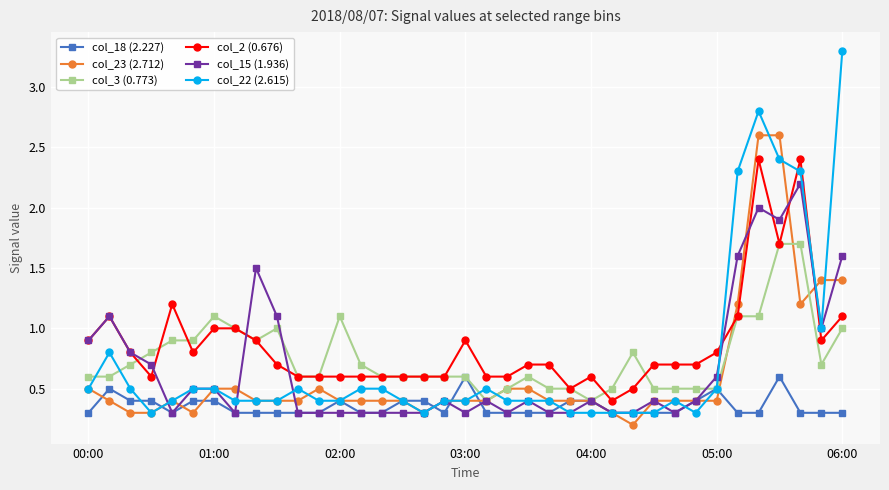

True or false: col_2 (0.676) and col_23 (2.712) intersect in this chart.

True